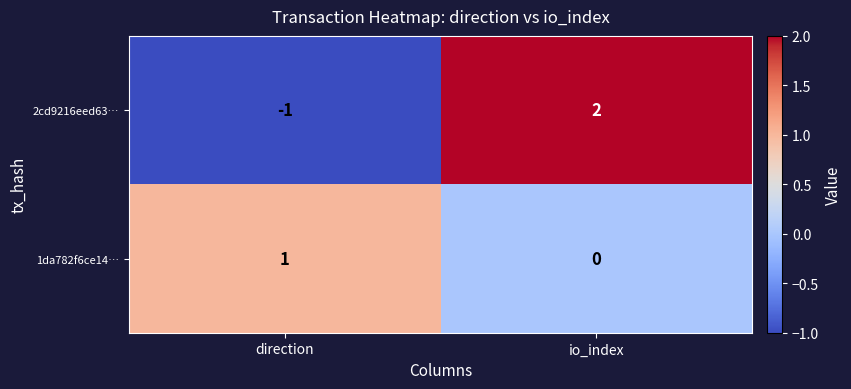

What is the difference between the highest and lowest values at direction?

2